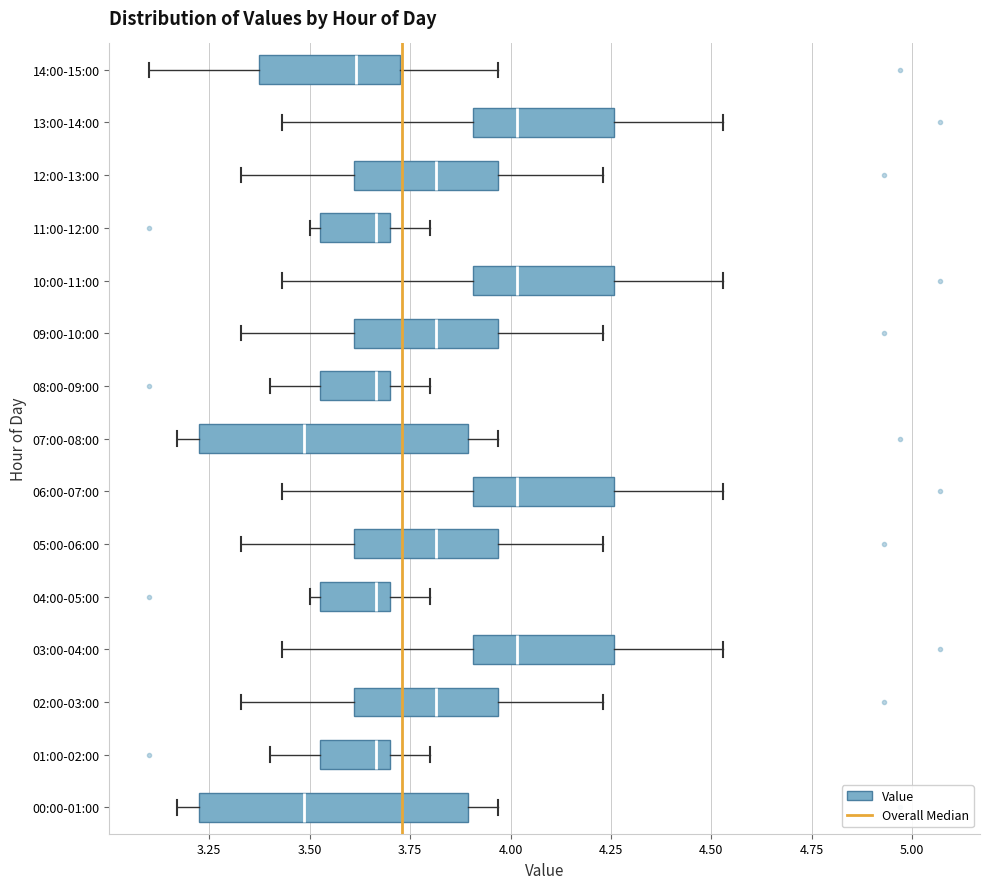

Where is the left edge of the box for 05:00-06:00 on the x-axis? The values are not printed on the chart, so give them approximately, as read against the axis.

3.60